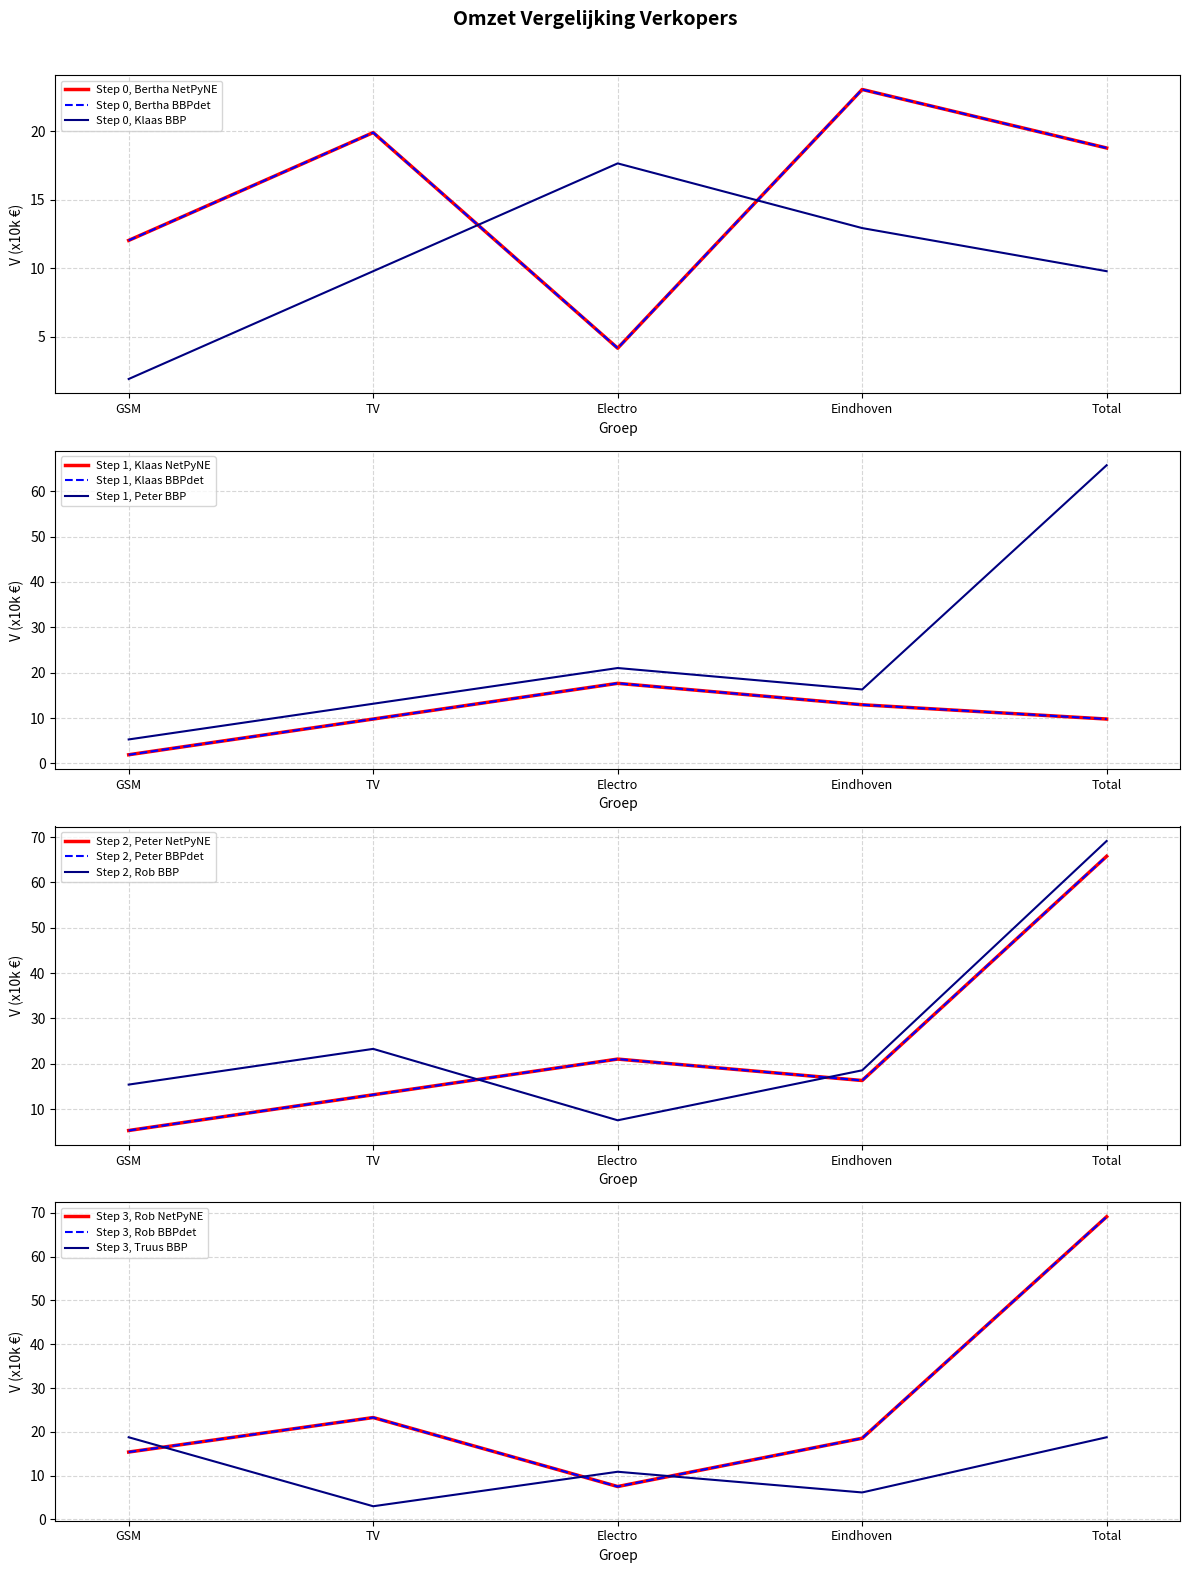

What is the greatest value displayed?

69.1